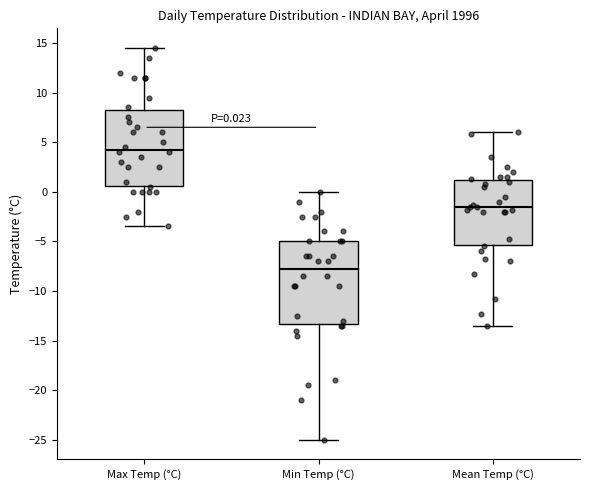

Comparing the boxes themselves (not the whiskers), which one is the tallest?

Min Temp (°C)